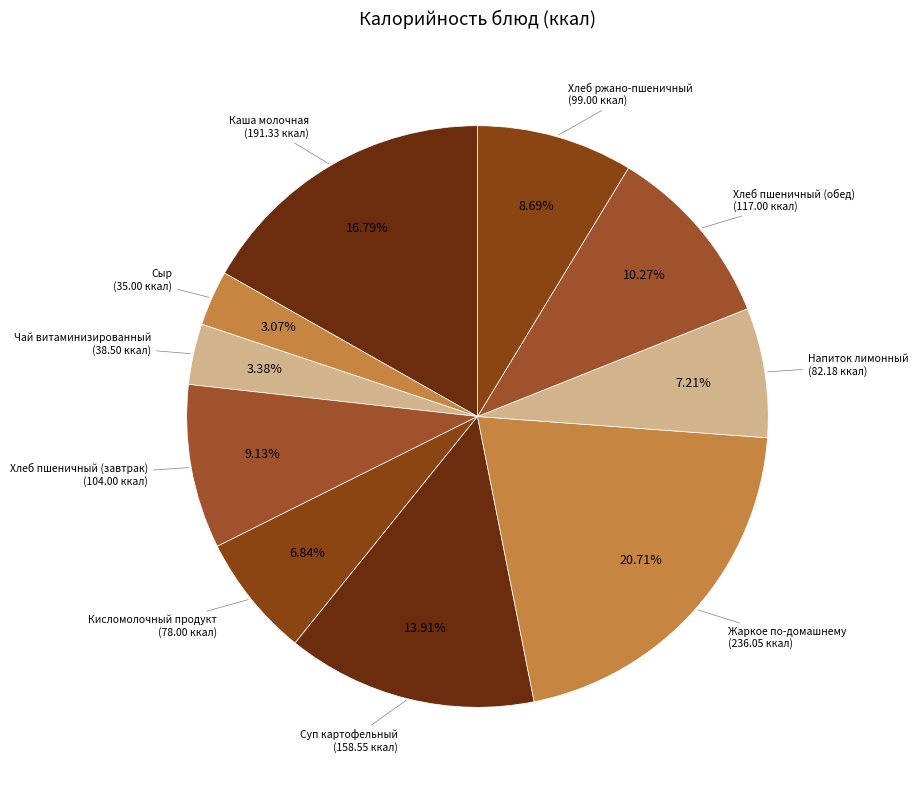

Which category has the biggest portion of the pie?

Жаркое по-домашнему